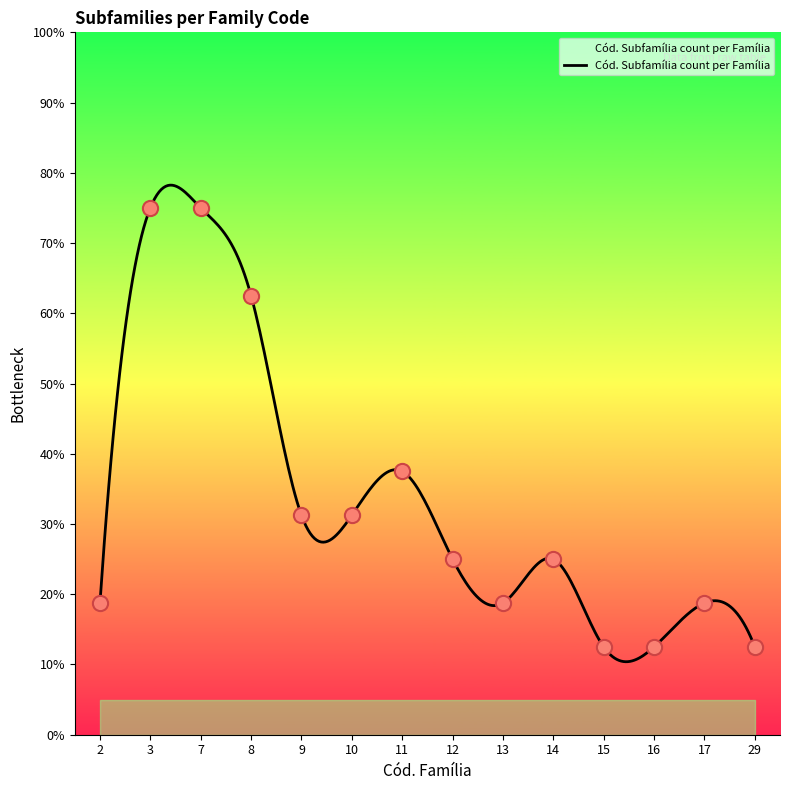

Which has a higher value, 3 or 17?

3